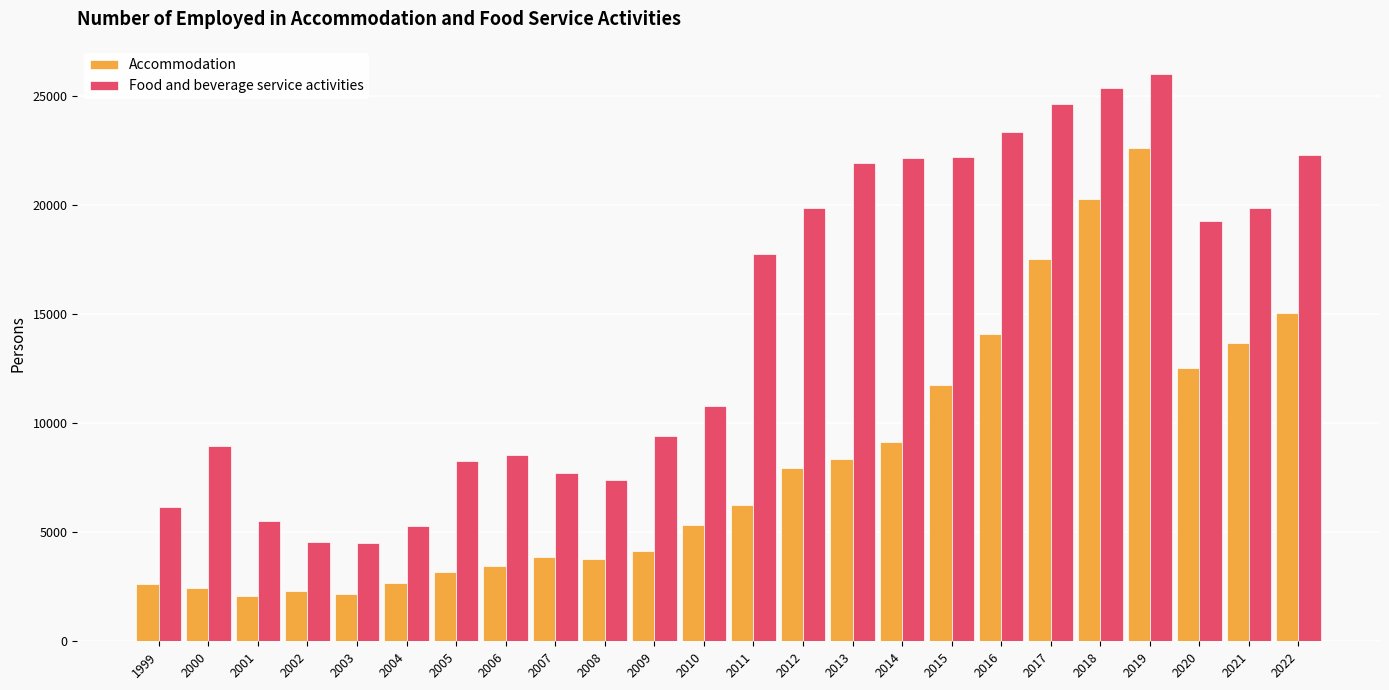

What is the difference between the highest and lowest values at 2016?

9288.0